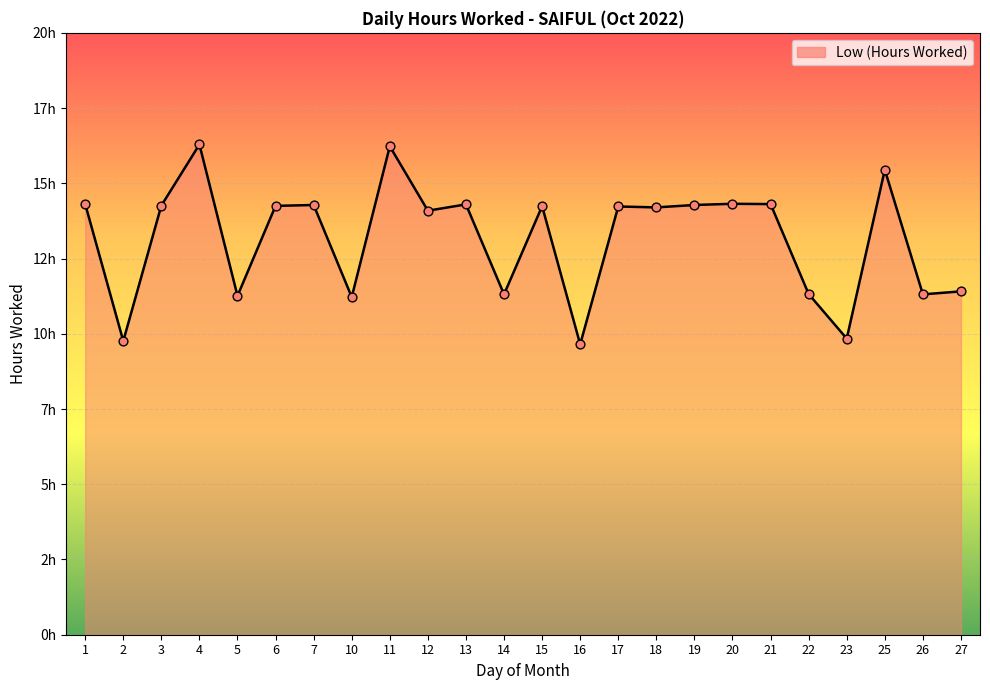

Between 17 and 12, which is larger?

17